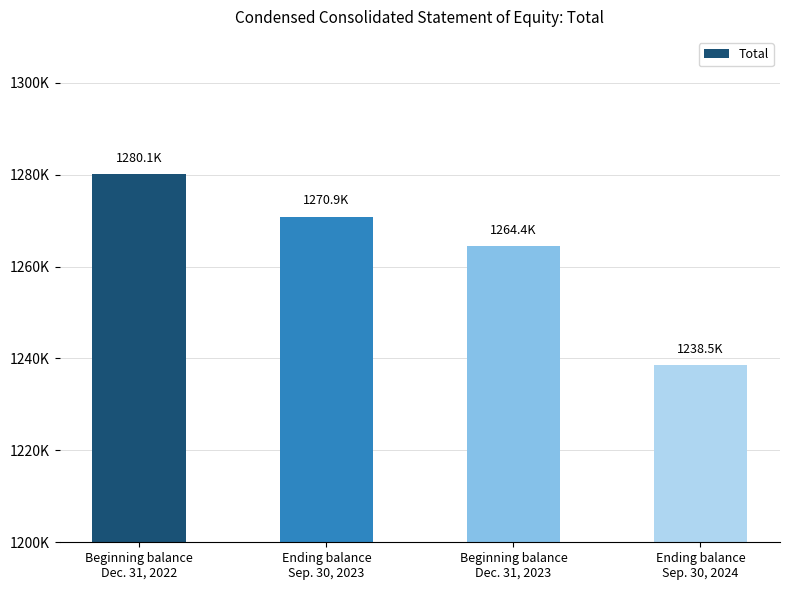

Read the value at Beginning balance
Dec. 31, 2023.

1264391